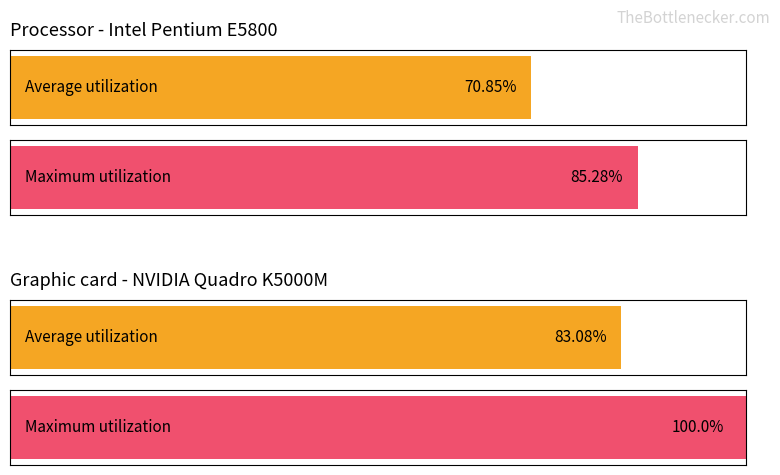

True or false: Average utilization has a value of 643.7 at 14.

False